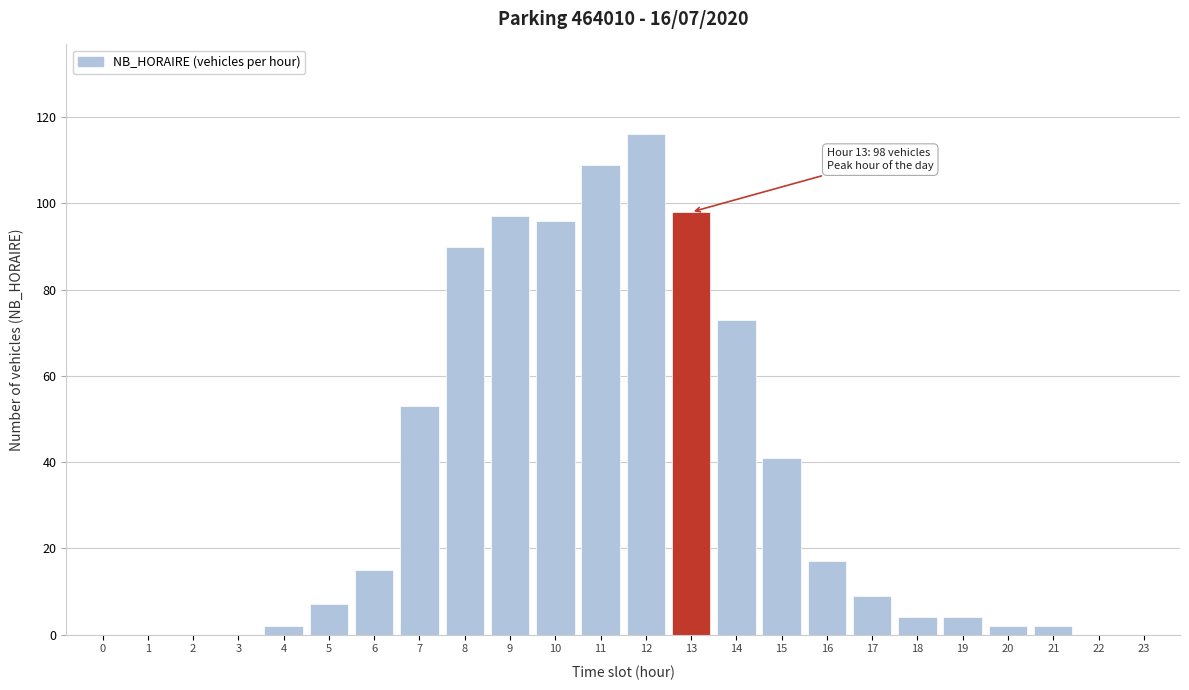

Reading right to left, extract all data points from this chart.

23=0	22=0	21=2	20=2	19=4	18=4	17=9	16=17	15=41	14=73	13=98	12=116	11=109	10=96	9=97	8=90	7=53	6=15	5=7	4=2	3=0	2=0	1=0	0=0